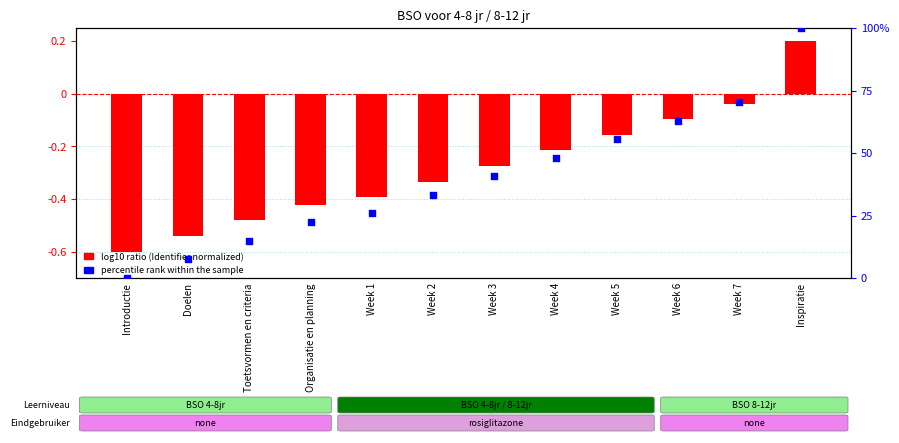

Which series reaches the maximum Y coordinate?

percentile rank within the sample